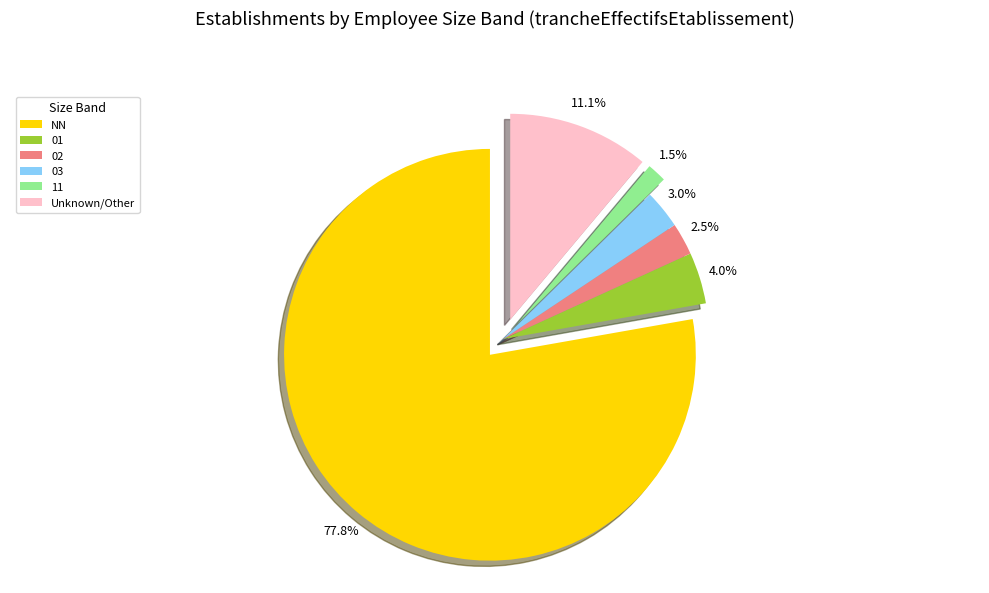

Does any single category account for the majority?

Yes